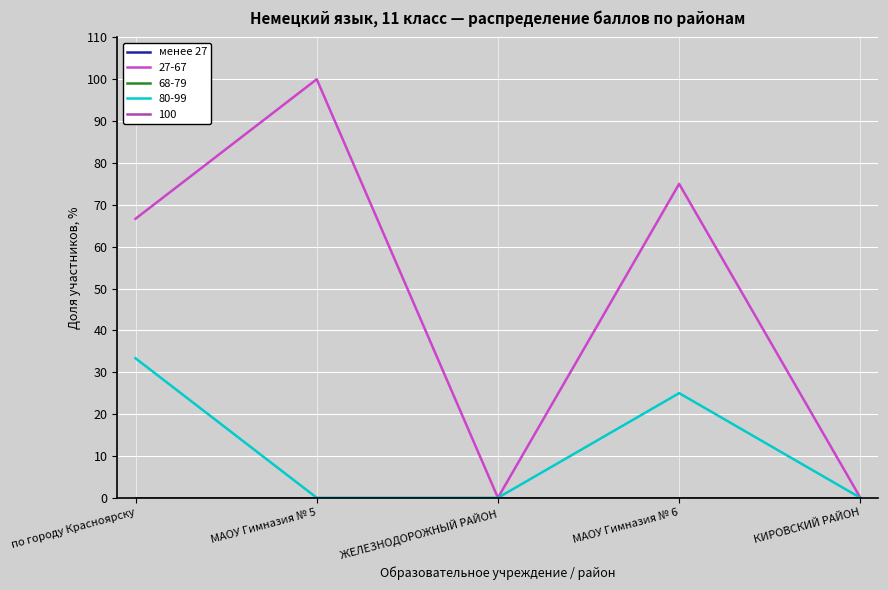

How many lines are shown in the chart?

5